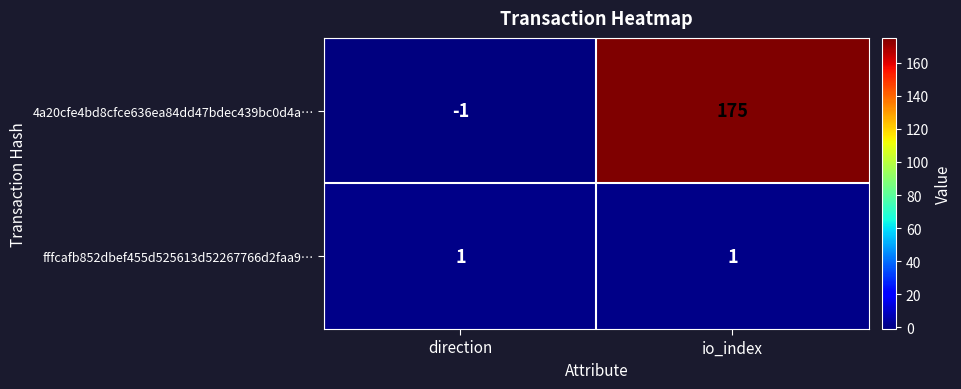

At io_index, list the series in order from smallest to largest.

fffcafb852dbef455d525613d52267766d2faa9…, 4a20cfe4bd8cfce636ea84dd47bdec439bc0d4a…